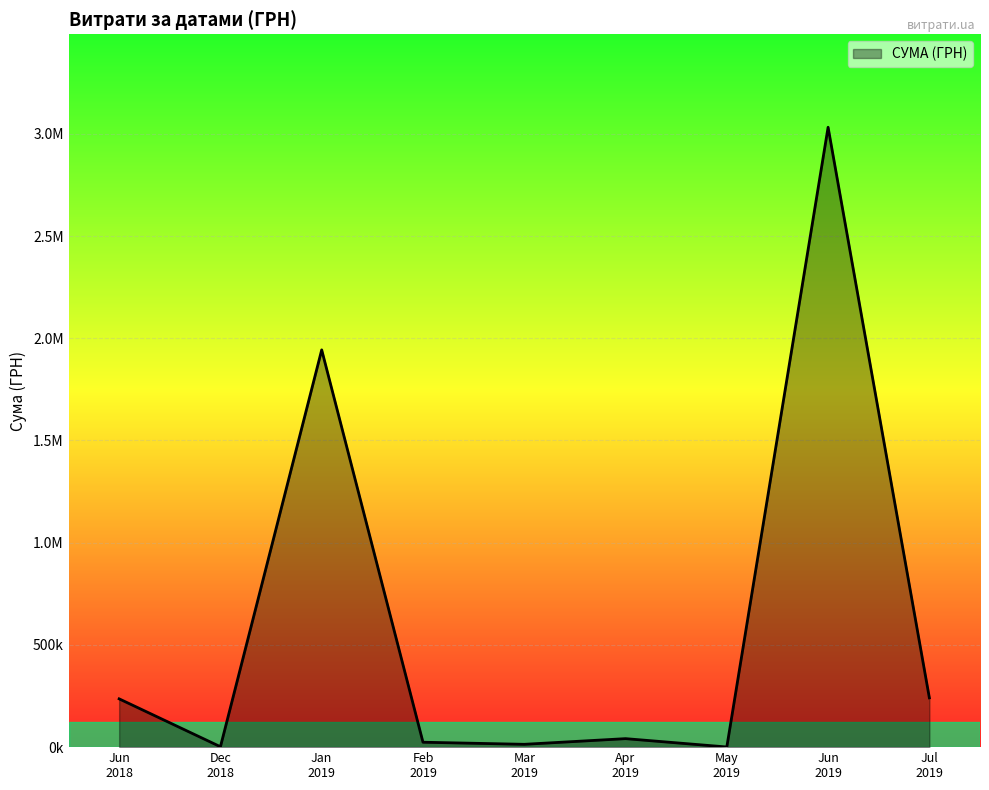

Does the chart display data point markers on the line(s)?

No